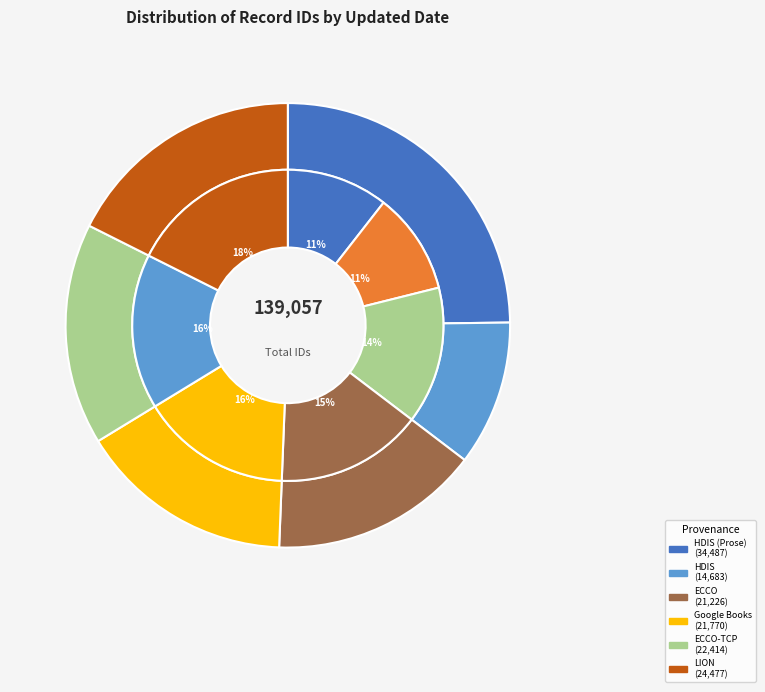

Is it true that 2013-08-19 is 6% of the pie?

False